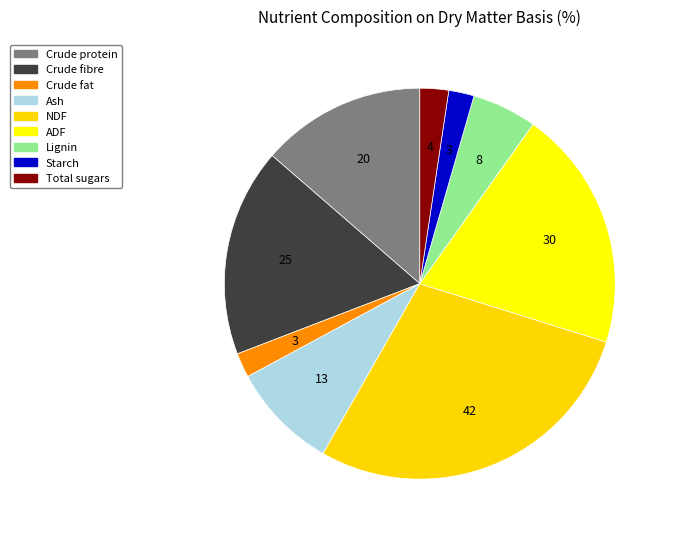

What is the change in value from Ash to ADF?

+16.4